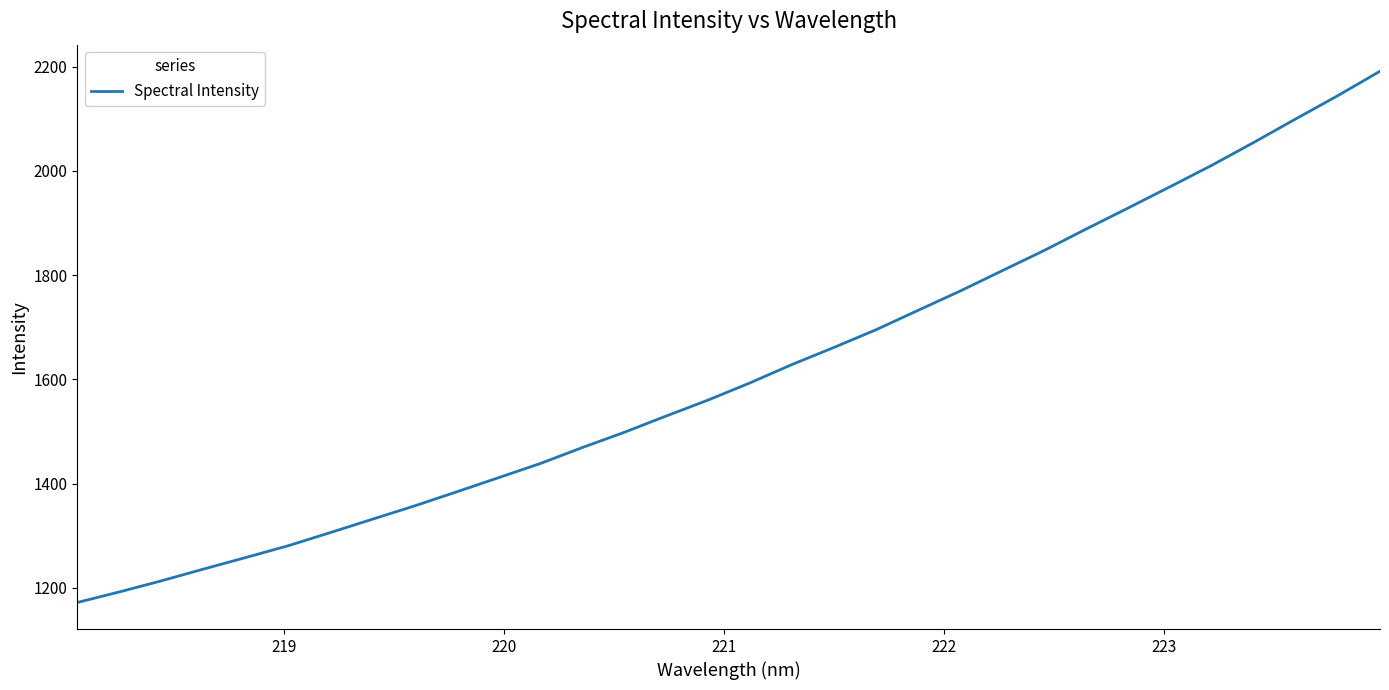

What is the smallest value displayed?

1171.9